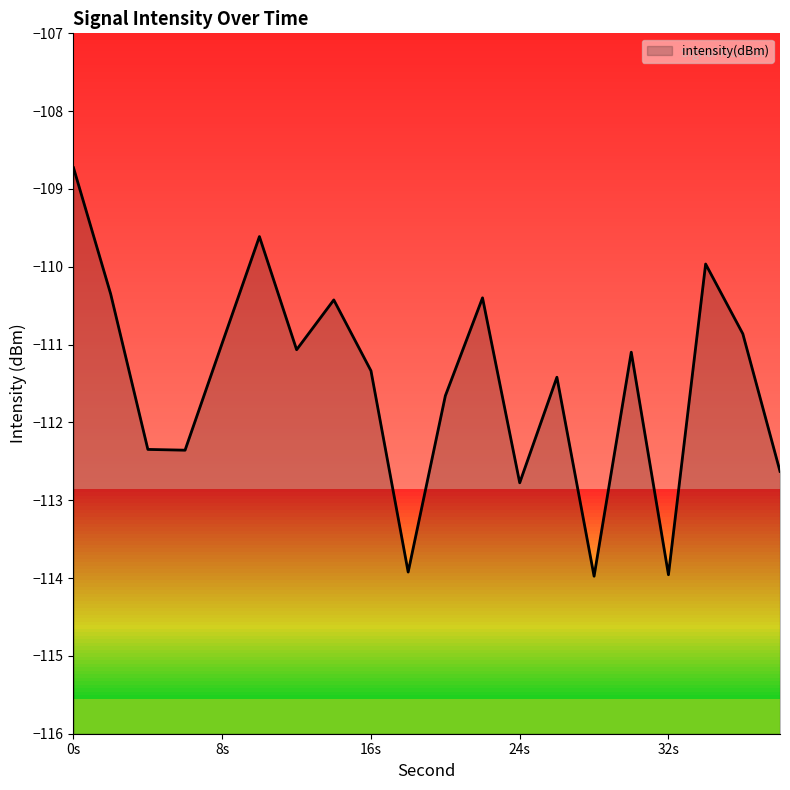

What is the maximum value shown in the chart?

-108.7